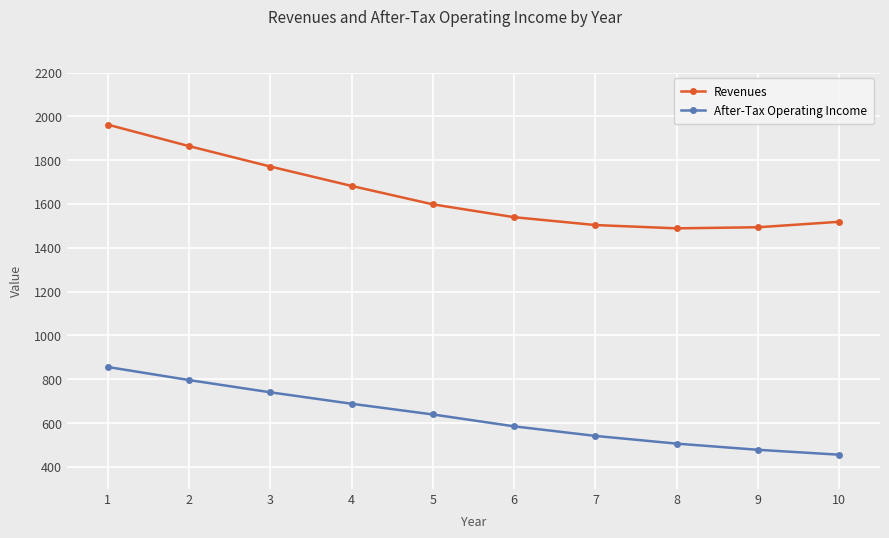

What is the value of the After-Tax Operating Income point at the 10th from the left?

455.6